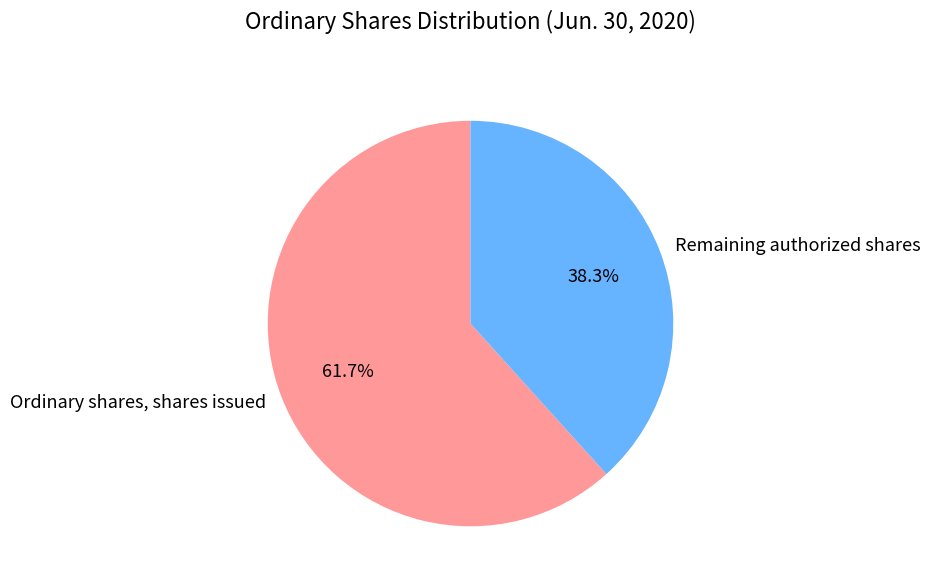

What portion of the pie excludes Ordinary shares, shares issued?

38.3%